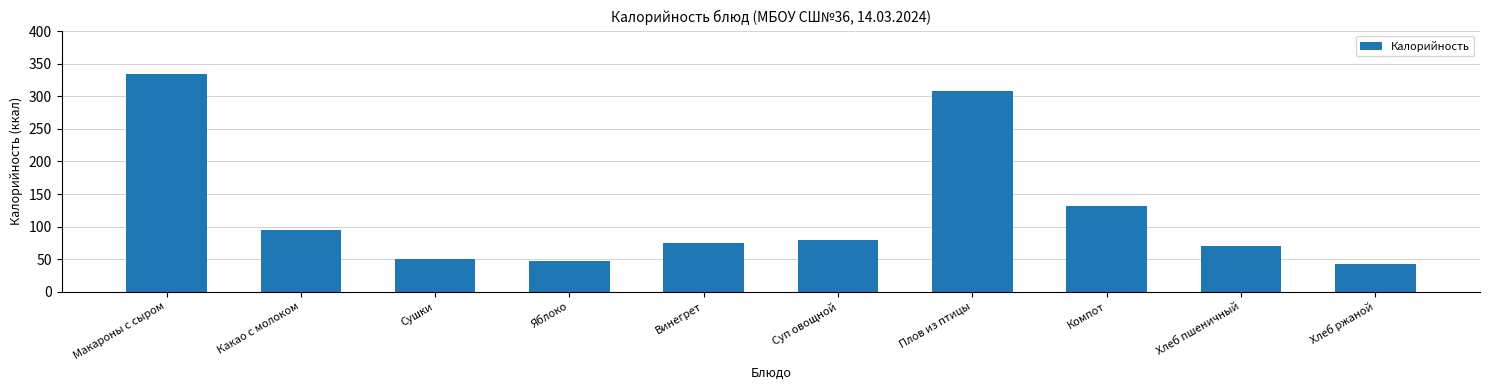

The chart shows a value of 75.1 at Винегрет. True or false?

True